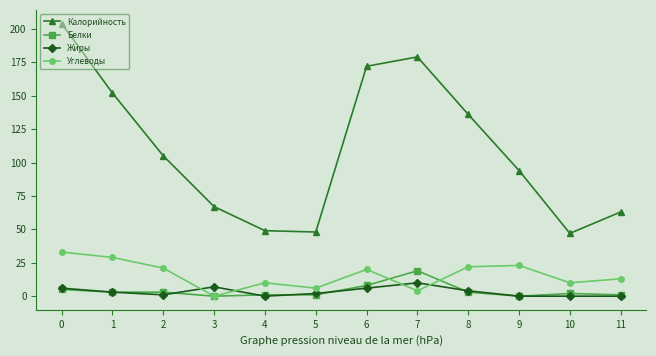

How many interior local peaks does the Углеводы series have?

3